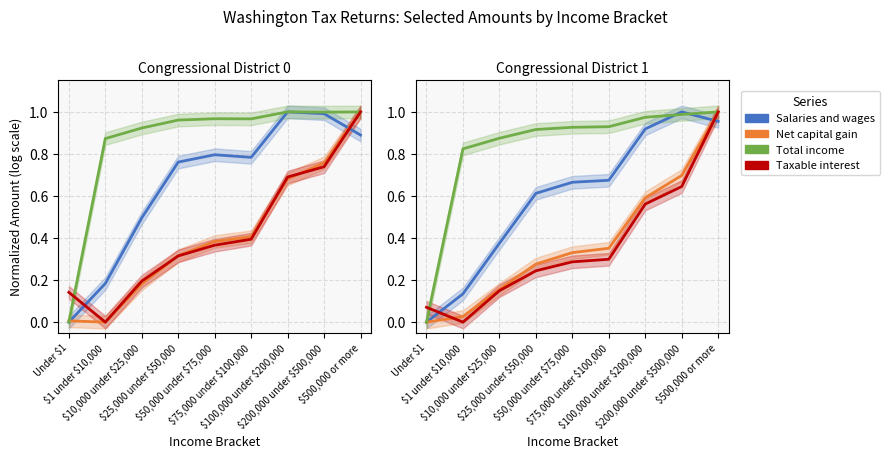

Is the value of Salaries and wages at \$500,000 or more greater than the value of Taxable interest at \$25,000 under \$50,000?

Yes